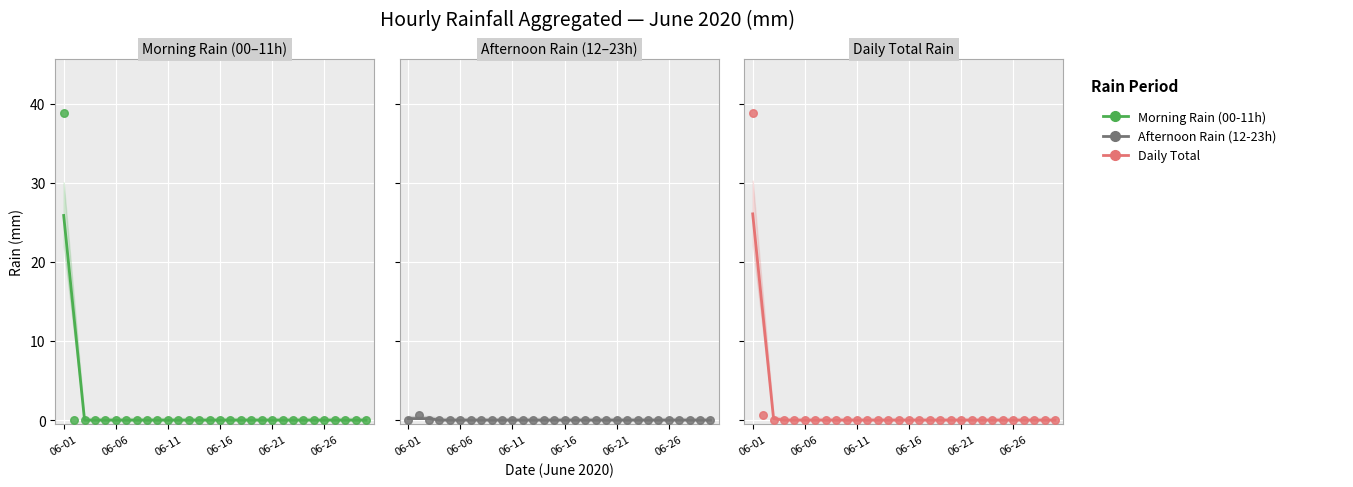

At which category is the sum across all series the highest?

06-01